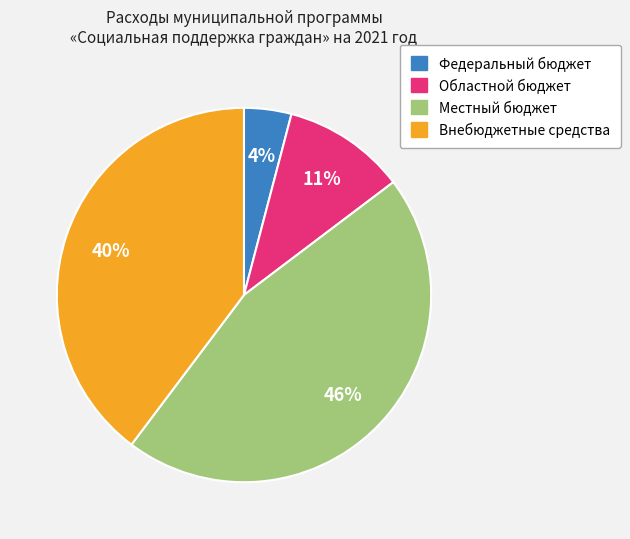

The Внебюджетные средства slice represents 40% of the pie. True or false?

True